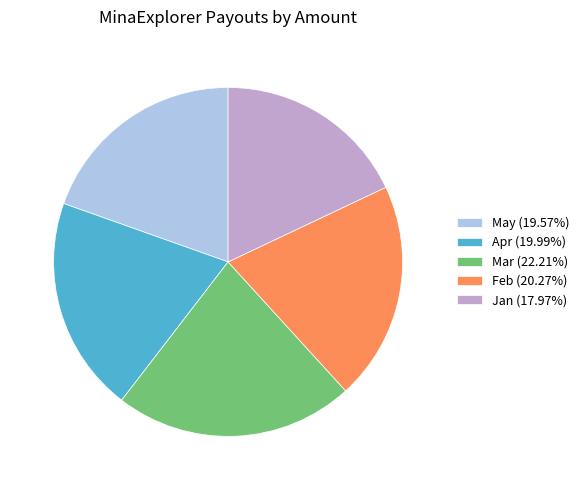

Does Mar (22.21%) account for over 50% of the chart?

No